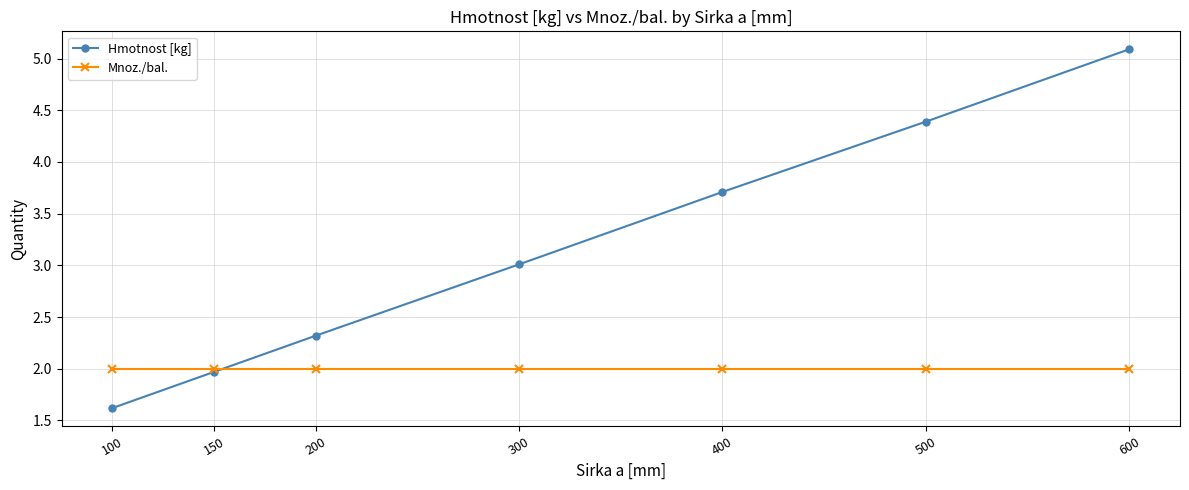

The Mnoz./bal. series shows 2.0 at 300. True or false?

True